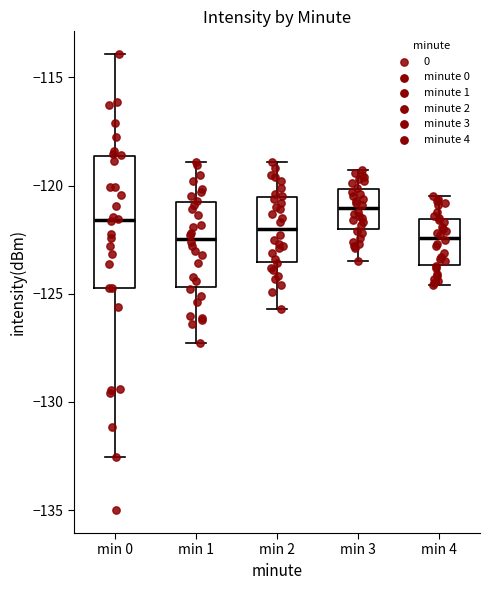

Comparing the boxes themselves (not the whiskers), which one is the tallest?

min 0